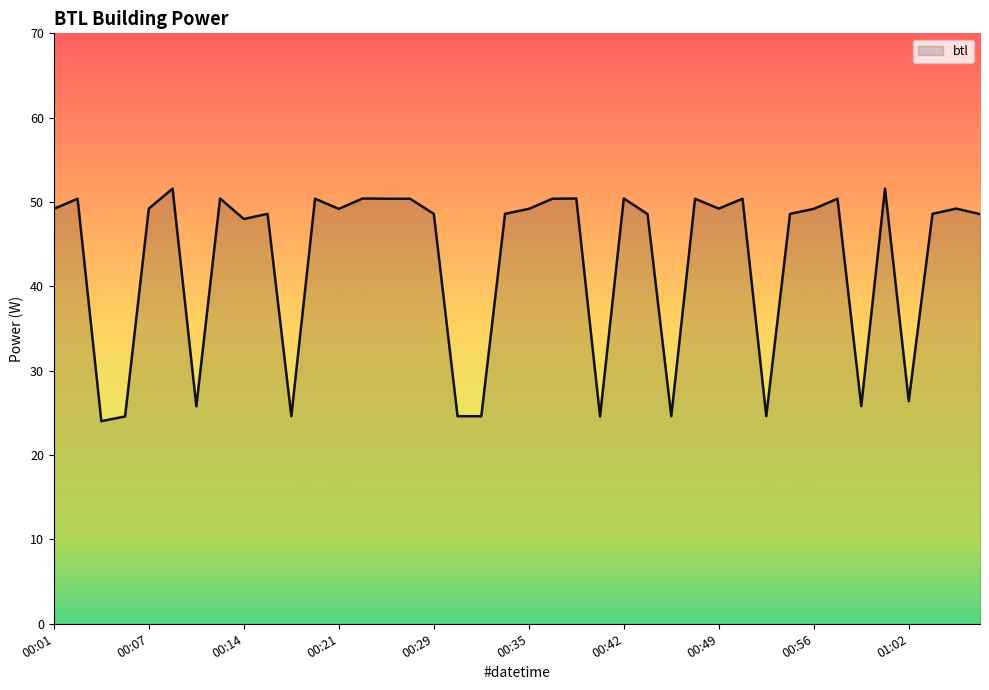

What is the minimum value shown in the chart?

24.0